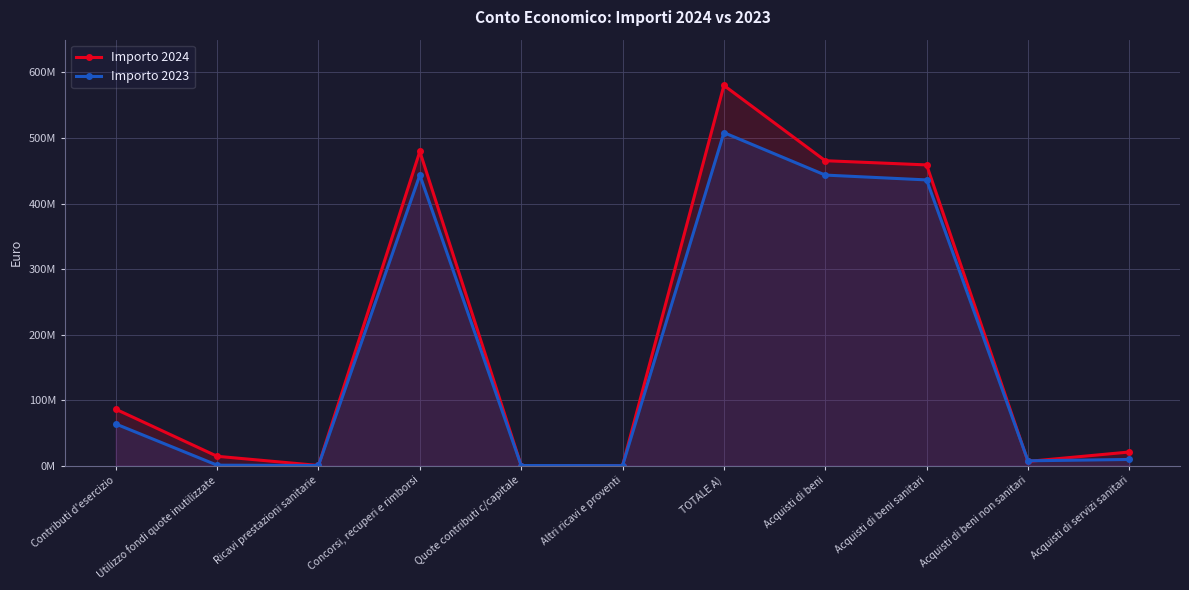

What is the label of the 7th point from the right?

Quote contributi c/capitale